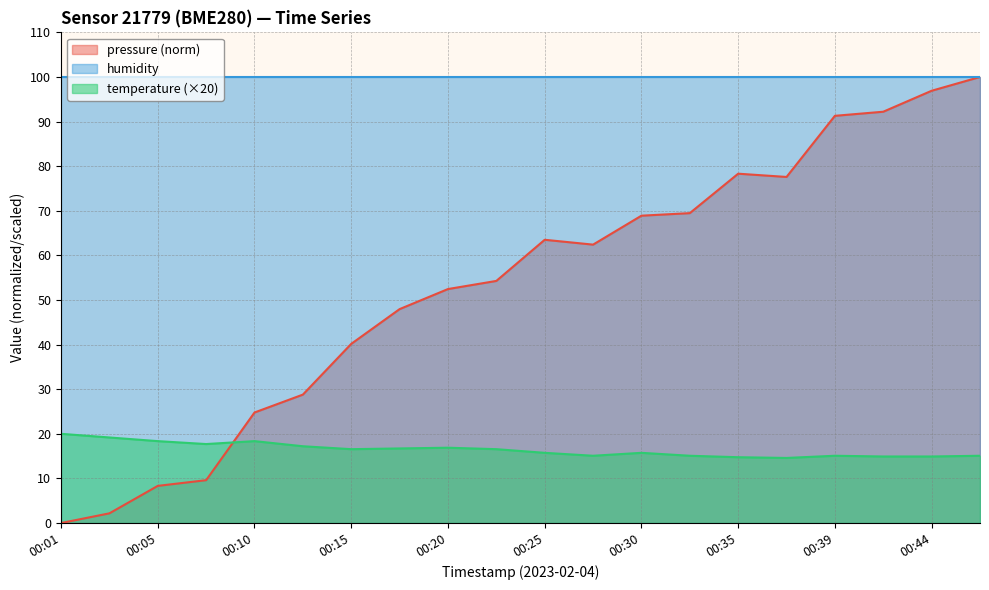

How many series are shown in this chart?

3